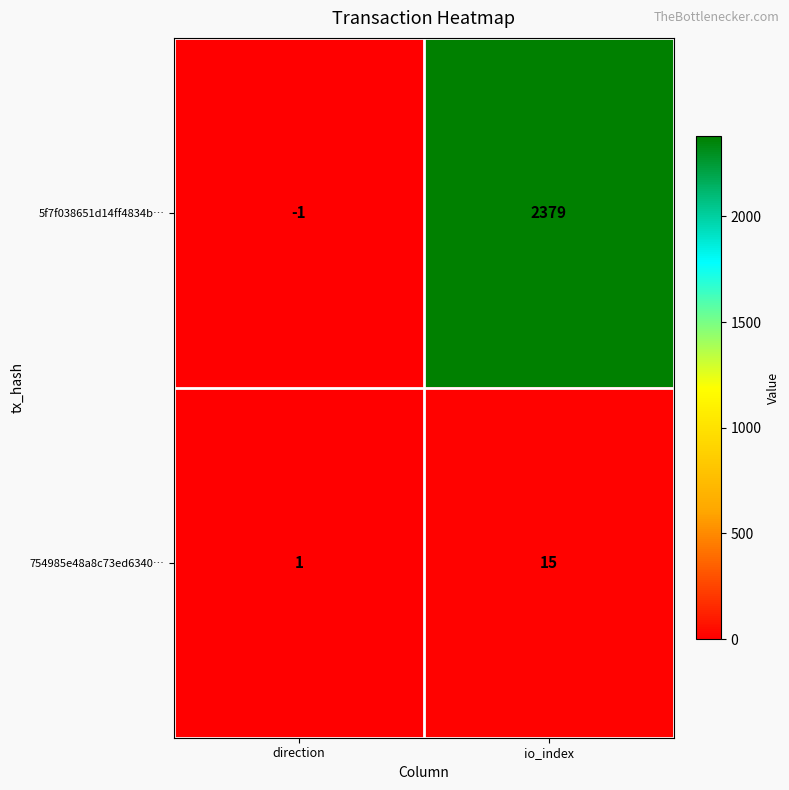

What is the difference between the maximum and minimum values in the 754985e48a8c73ed6340… series?

14